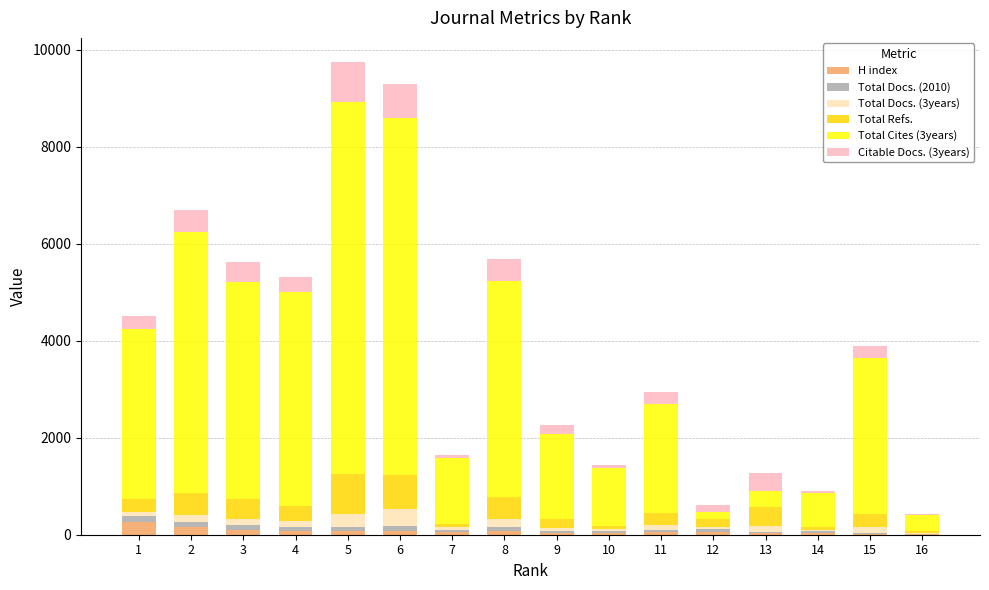

What is the highest value of the H index series?

262